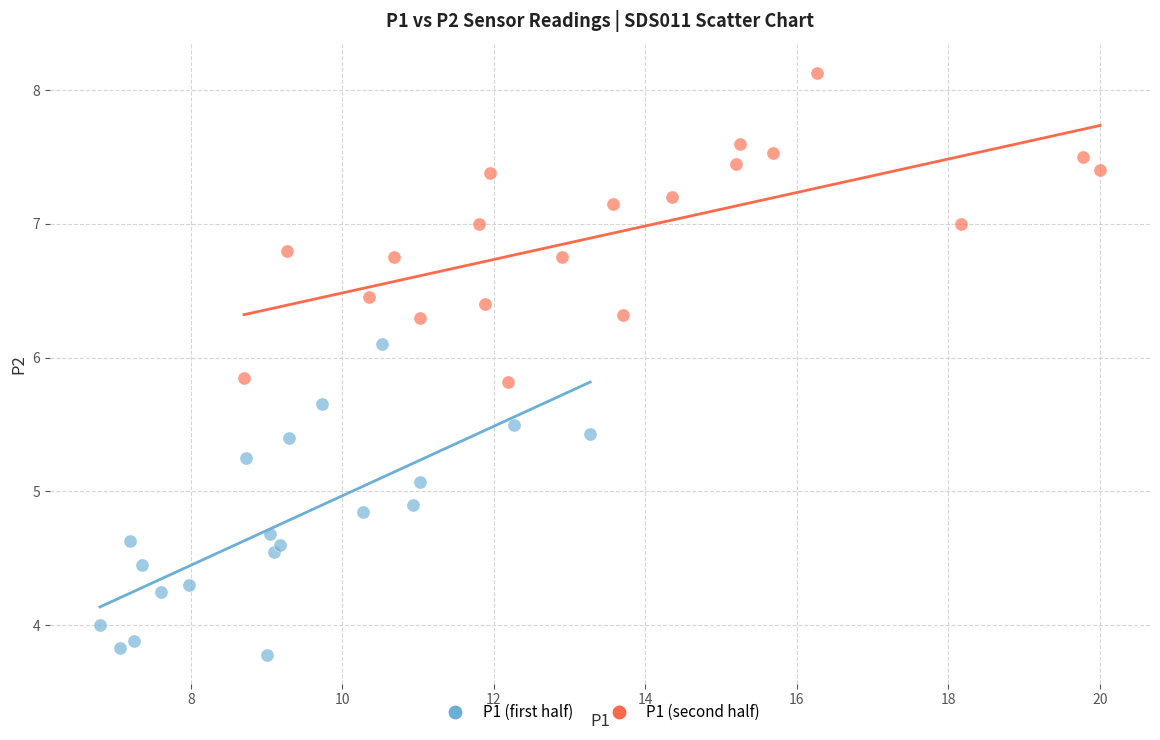

Which series reaches the minimum Y coordinate?

P1 (first half)